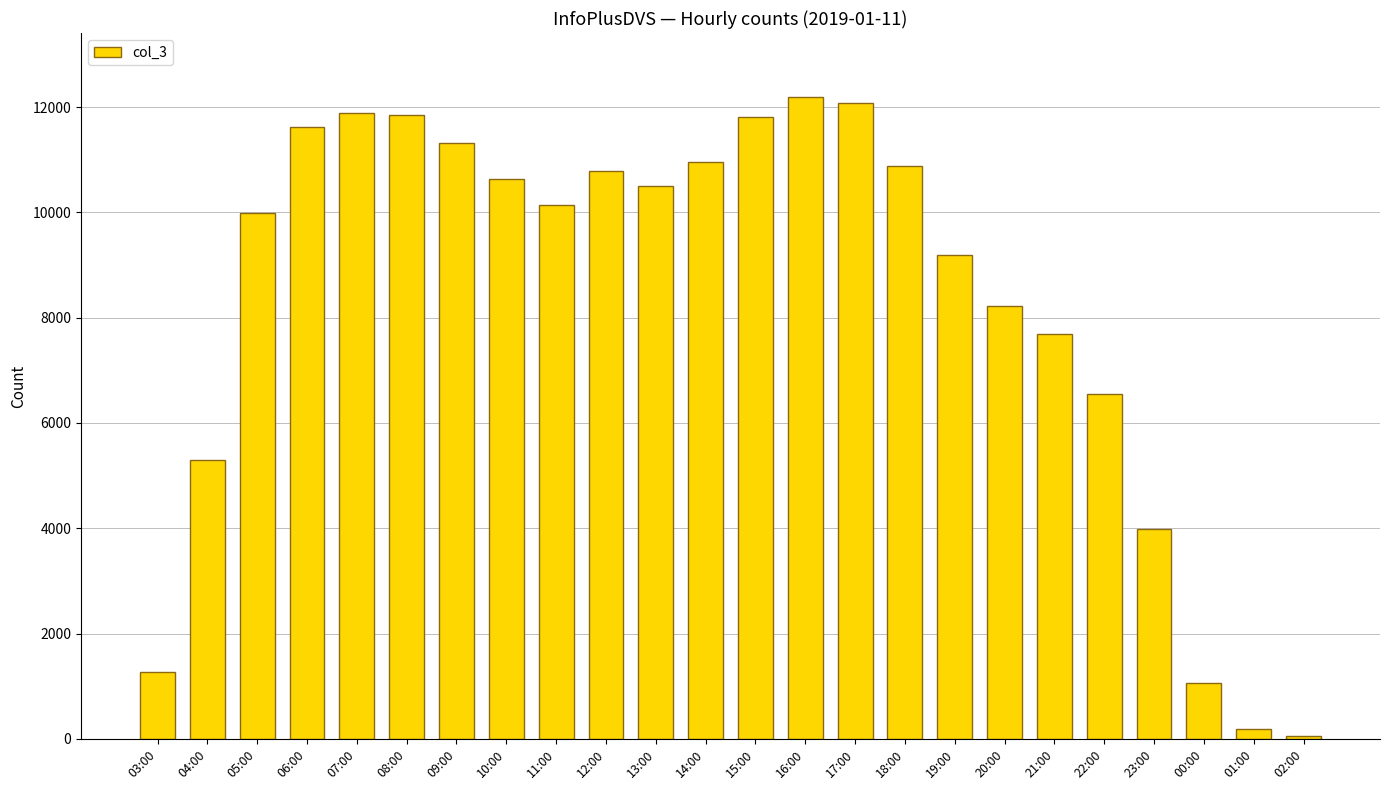

Approximately how many times larger is the value at 07:00 compared to 22:00?

1.8